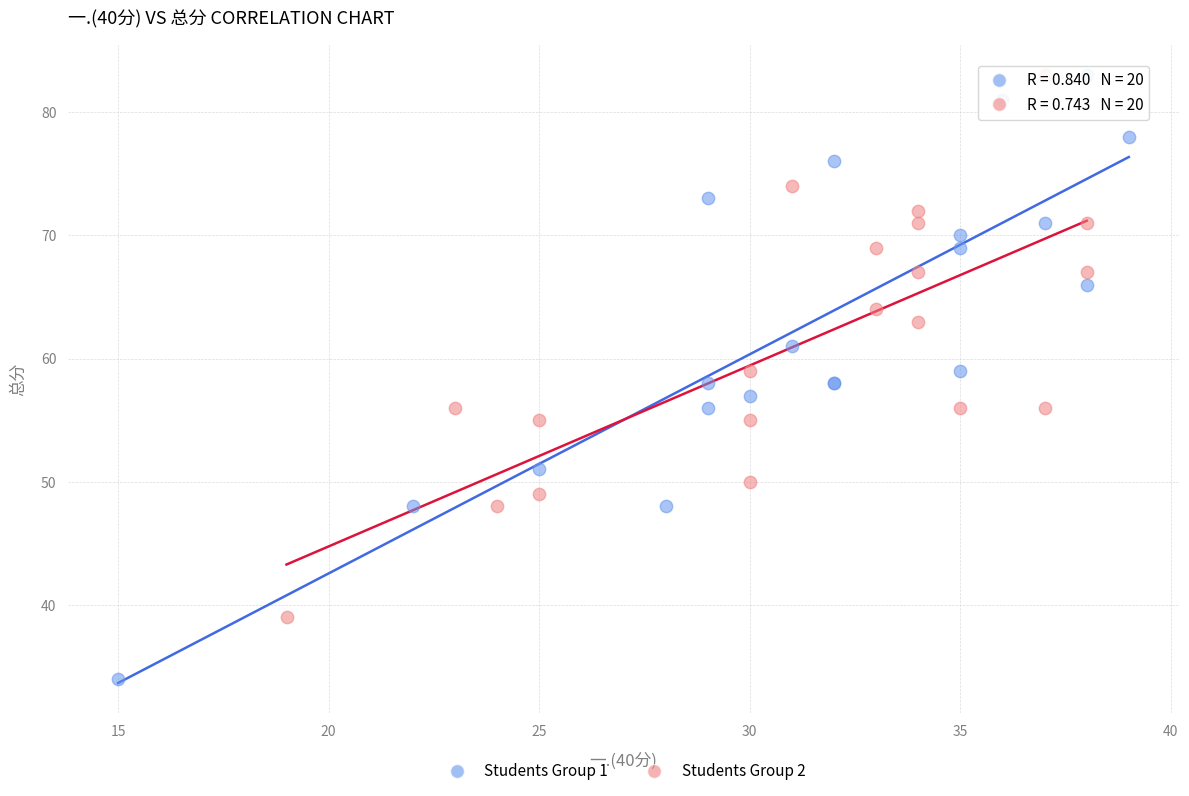

Which series contains the lowest Y value?

Students Group 1